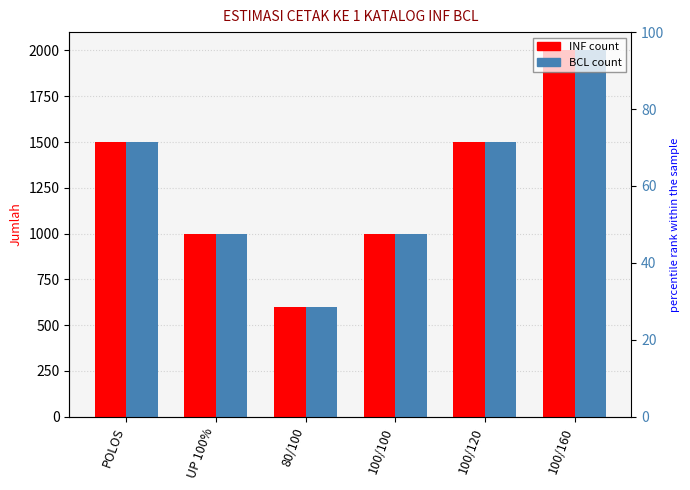

At which category is the sum across all series the highest?

100/160